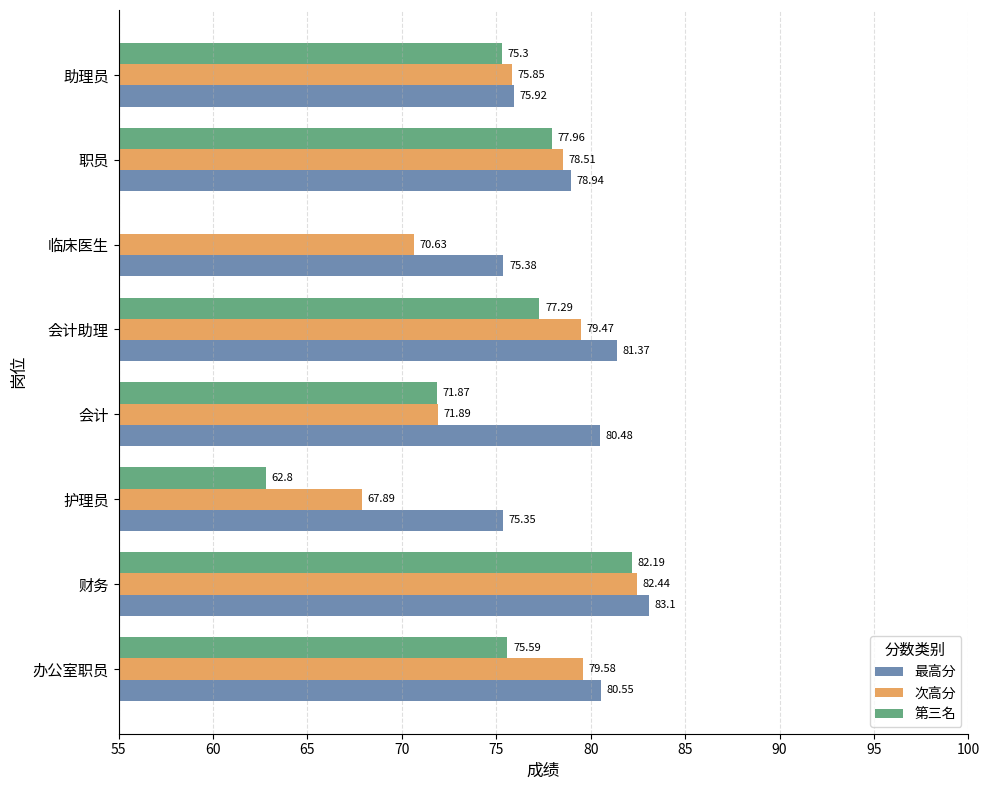

True or false: 第三名 has a value of 119.5 at 财务.

False